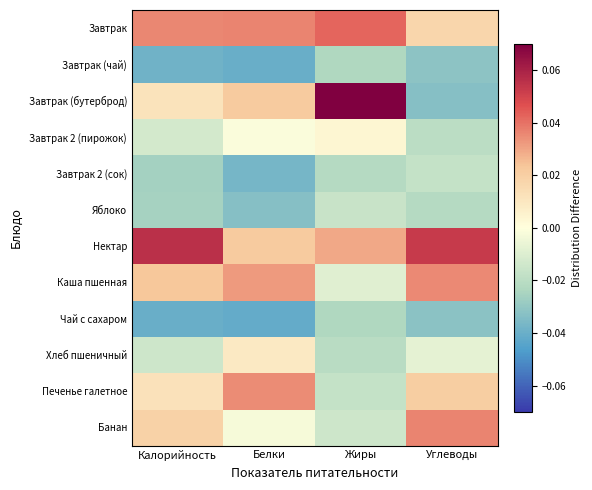

Which series has the largest total across all categories?

Нектар